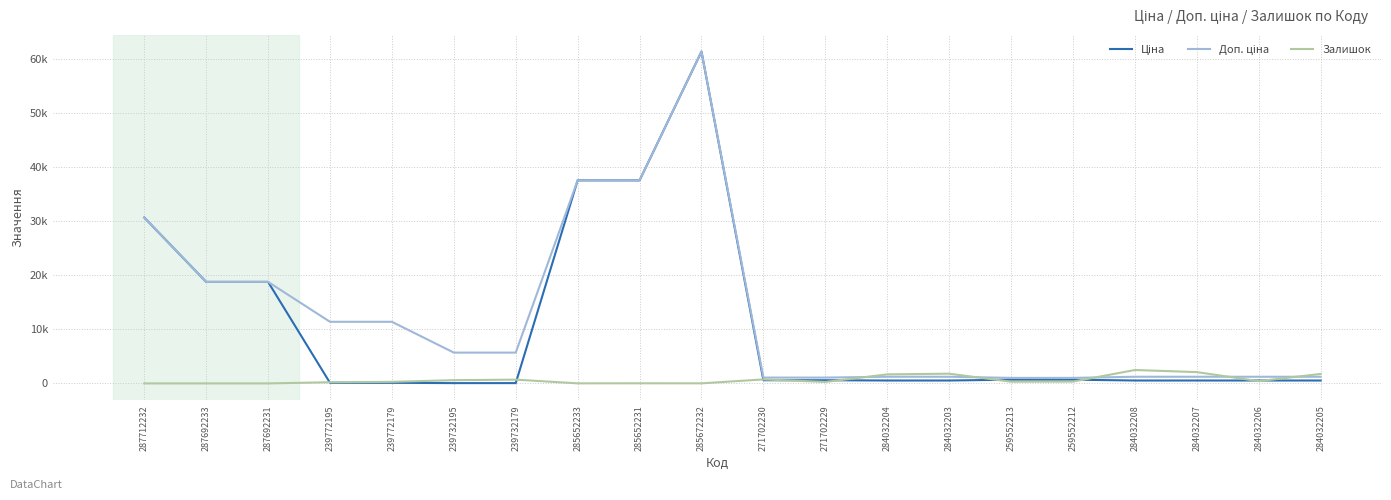

True or false: Ціна and Доп. ціна intersect in this chart.

False